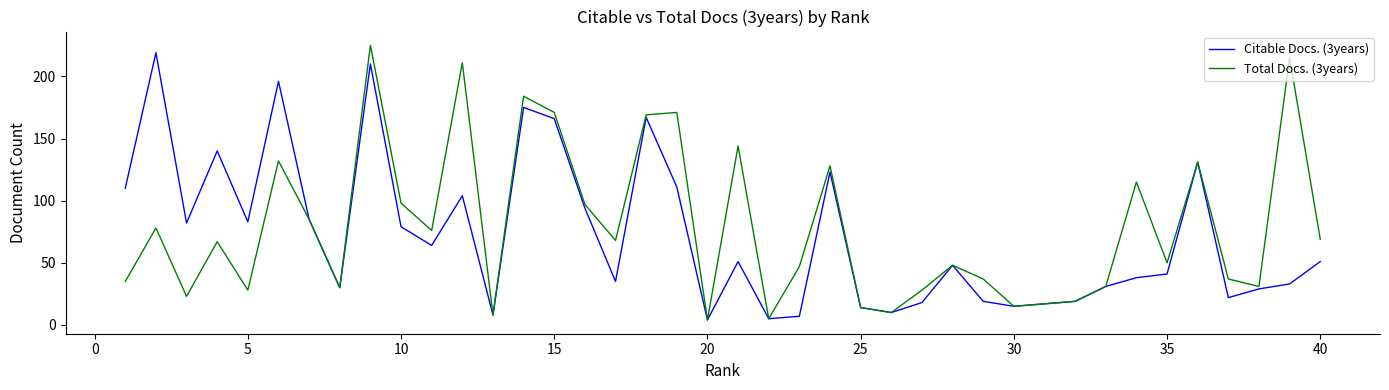

What are all the series names shown in the legend?

Citable Docs. (3years), Total Docs. (3years)